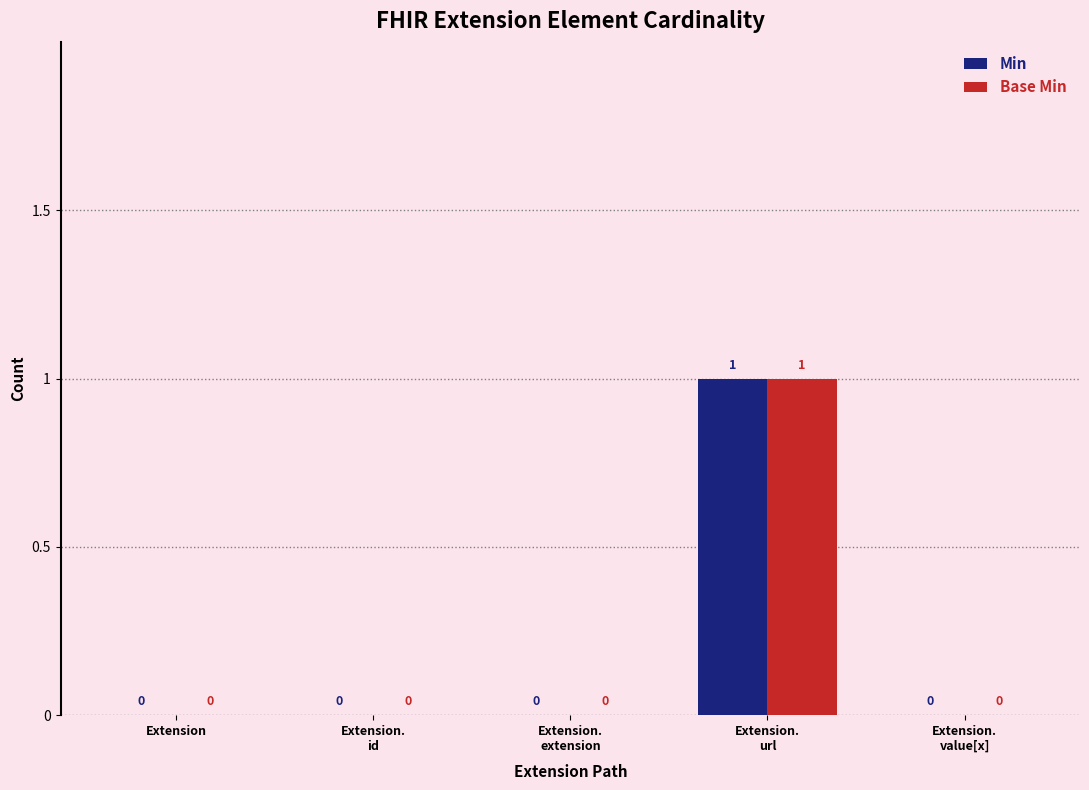

The value of Base Min at Extension.
id is 0. True or false?

True